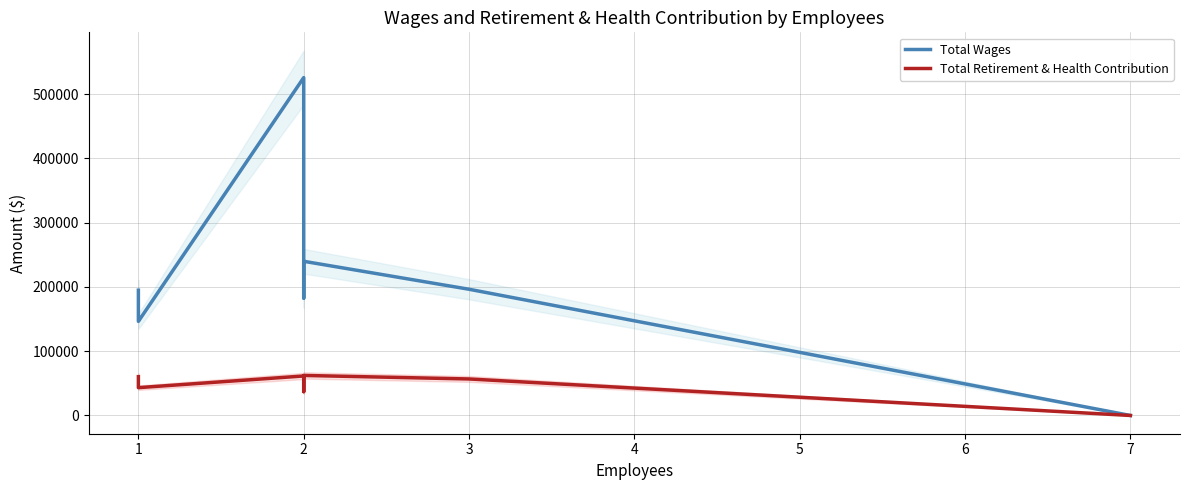

Rank the series by their maximum value, from lowest to highest.

Total Retirement & Health Contribution, Total Wages